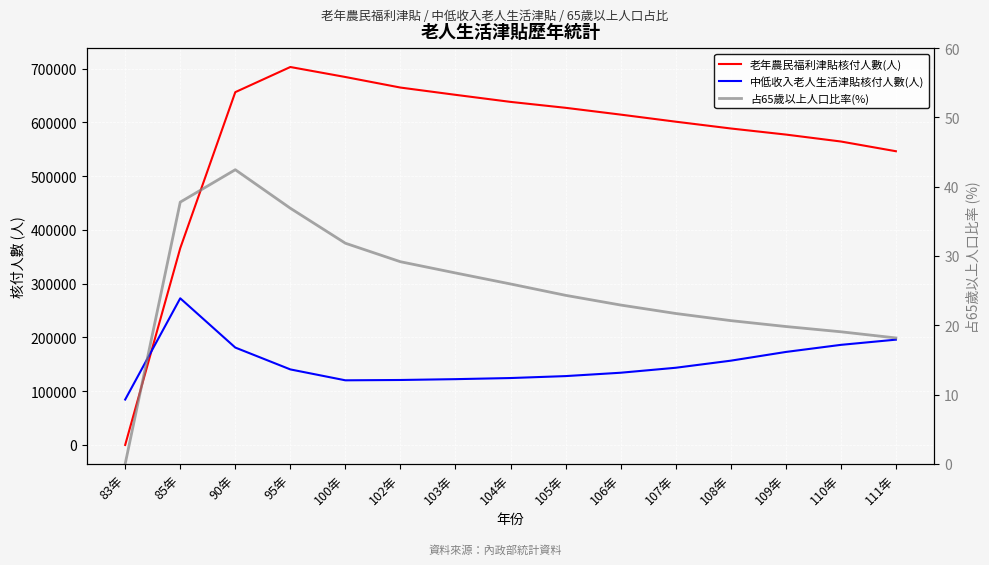

True or false: 占65歲以上人口比率(%) and 老年農民福利津貼核付人數(人) cross at least once.

False